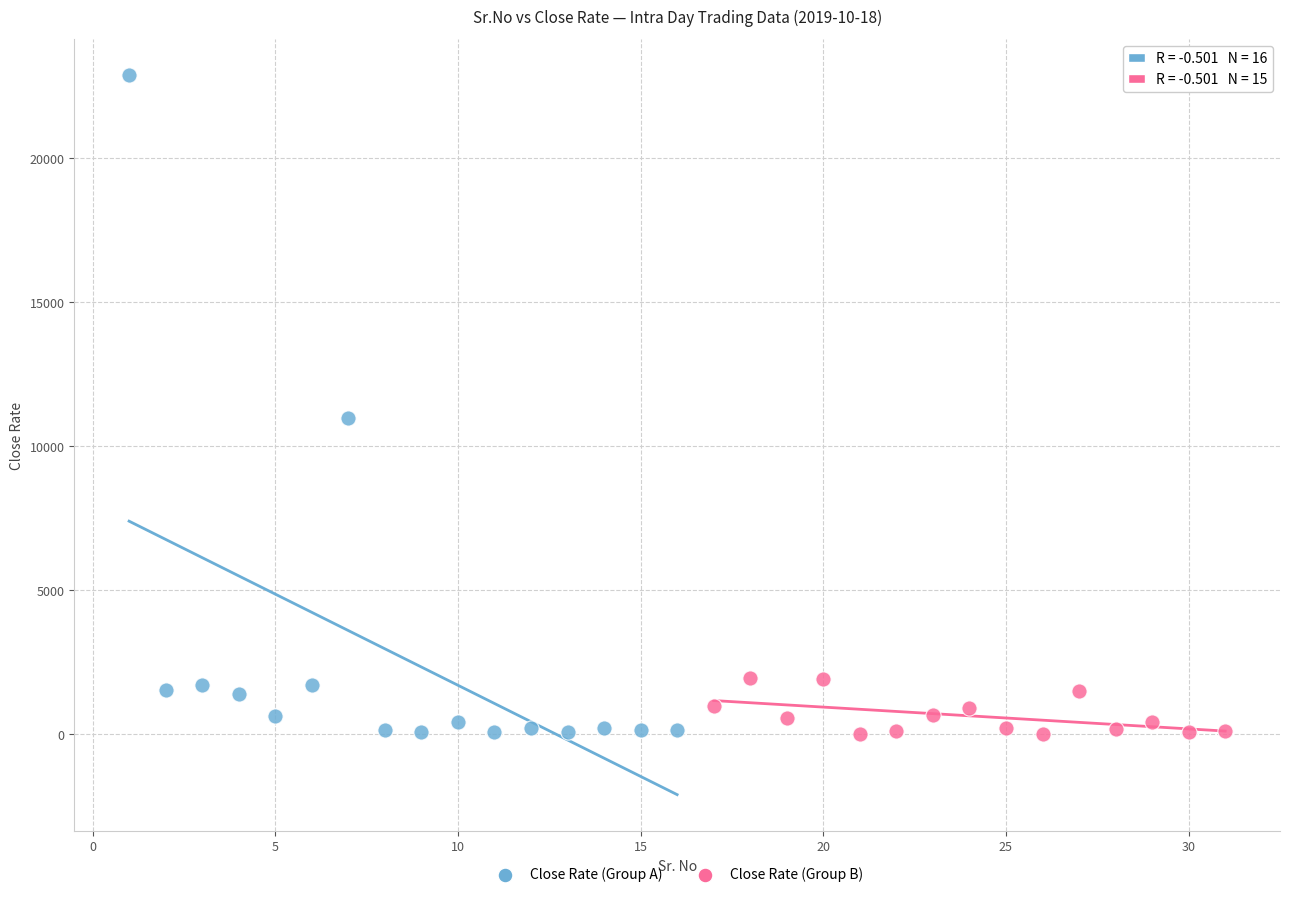

Which series has the widest spread of Y values?

Close Rate (Group A)